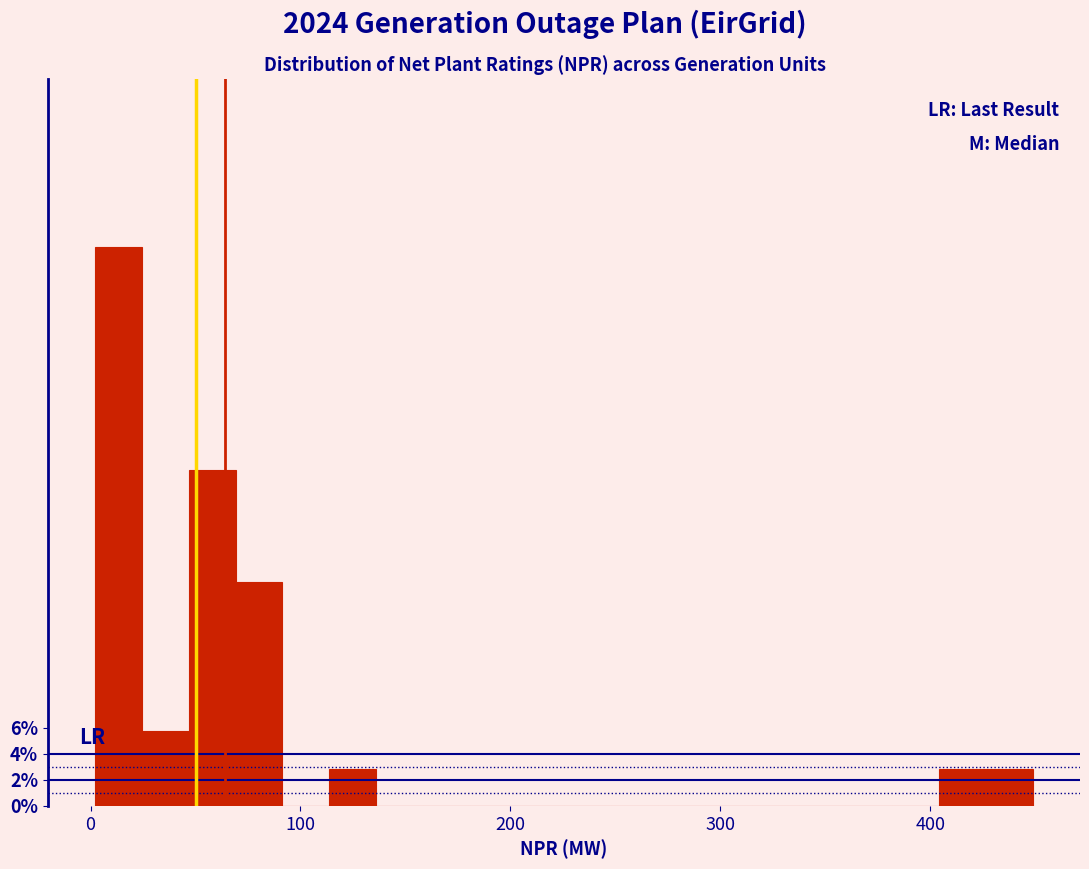

Read against the x-axis, roughly where is the centre of the tallest bar?

10